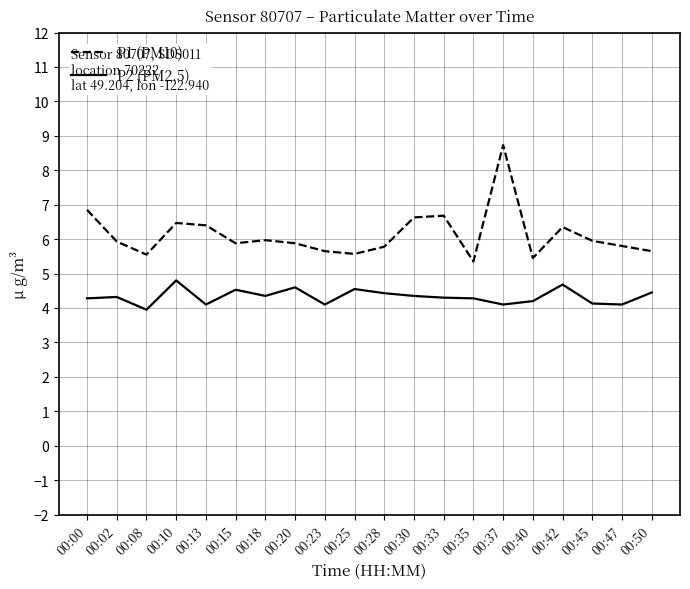

Which series has the largest range (max minus min)?

P1 (PM10)